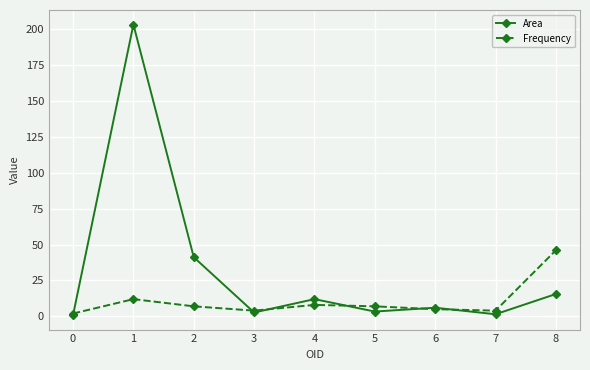

Which series has the largest total across all categories?

Area